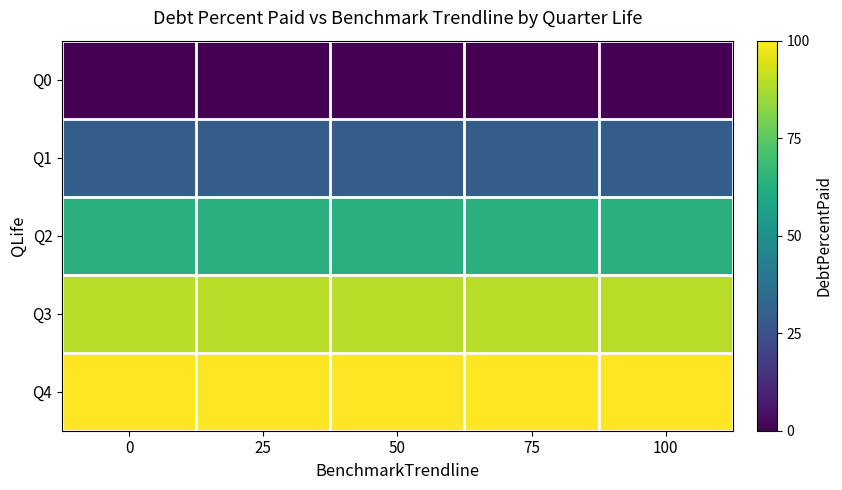

What is the maximum value shown in the chart?

100.0